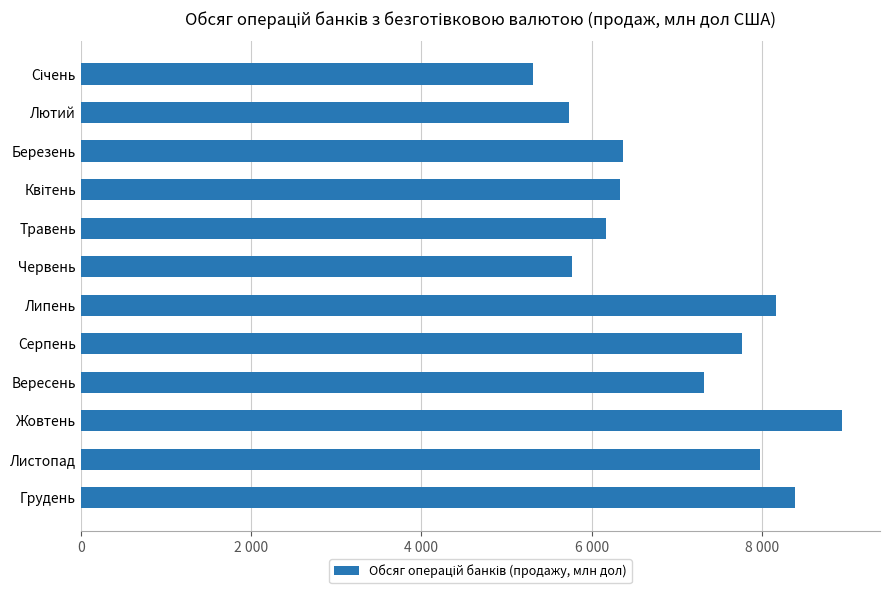

What is the difference between the maximum and minimum values?

3628.3